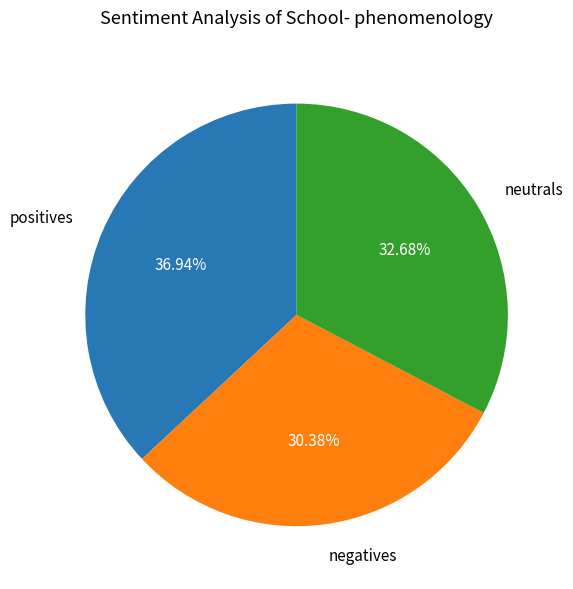

Do neutrals and negatives together represent more than half of the pie?

Yes